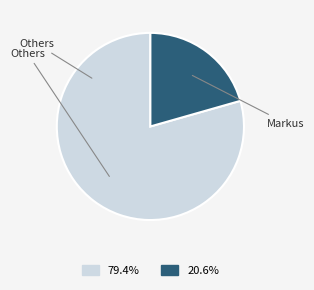

Count the number of slices in the pie.

2